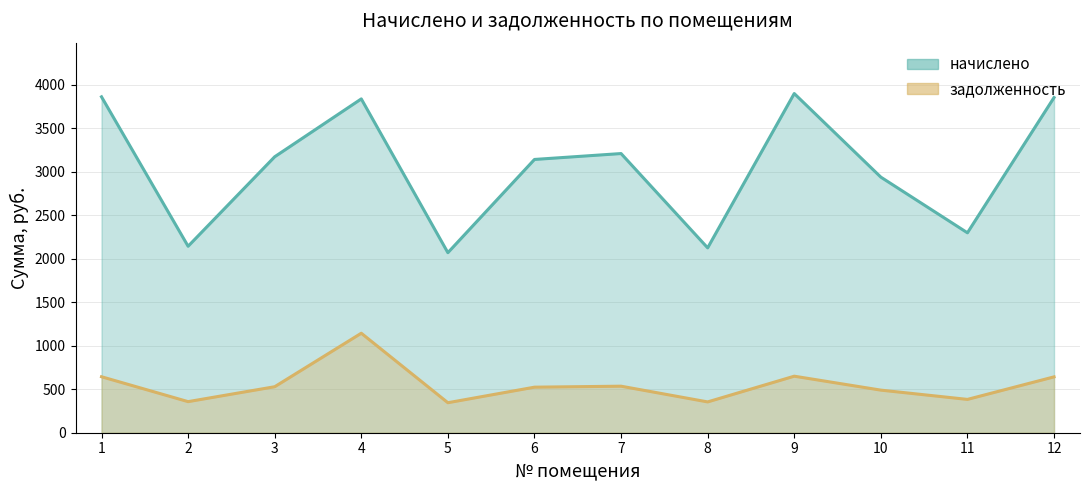

Is the value of начислено at 10 greater than the value of задолженность at 11?

Yes